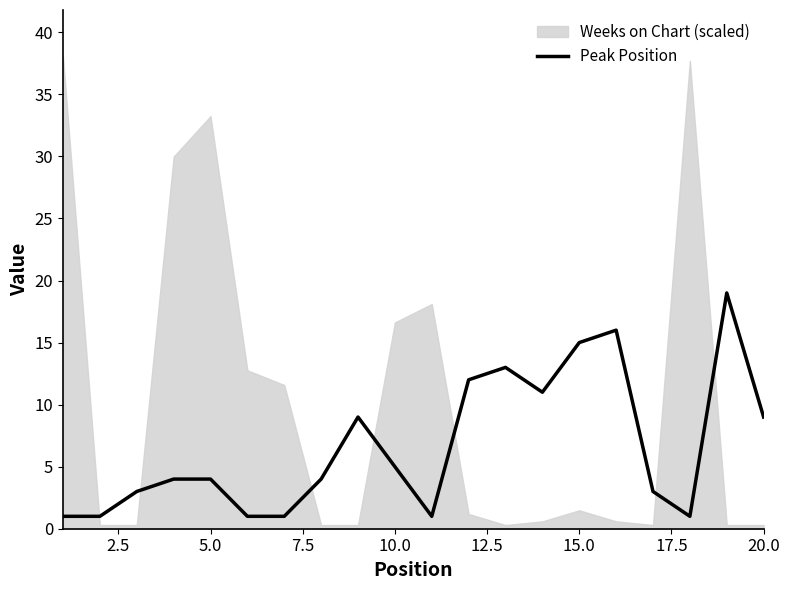

The Peak Position series shows 1 at 5.0. True or false?

False